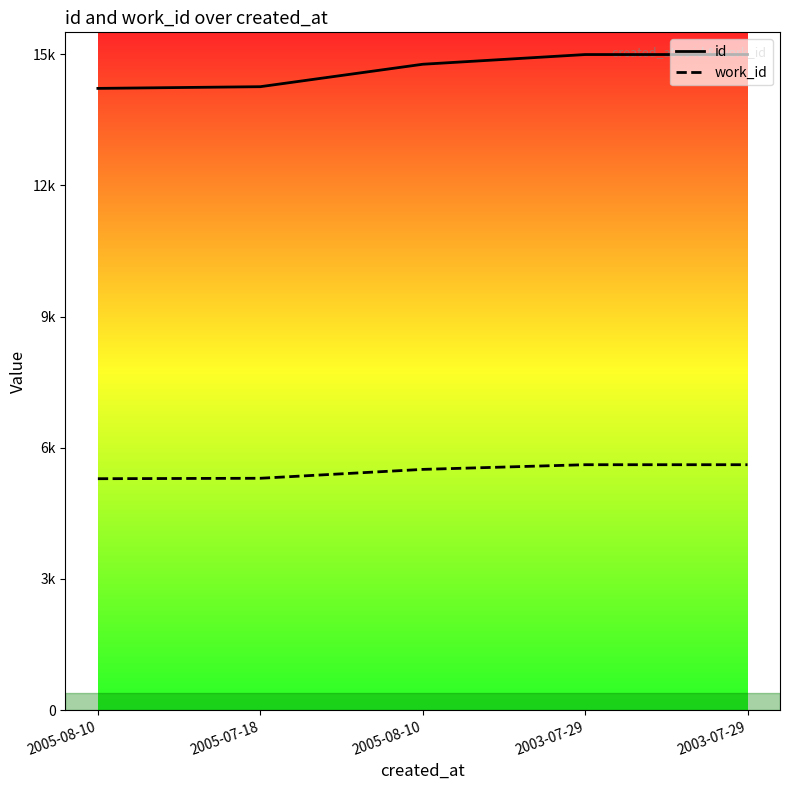

What is the difference between the highest and lowest values at 2005-08-10?

8926